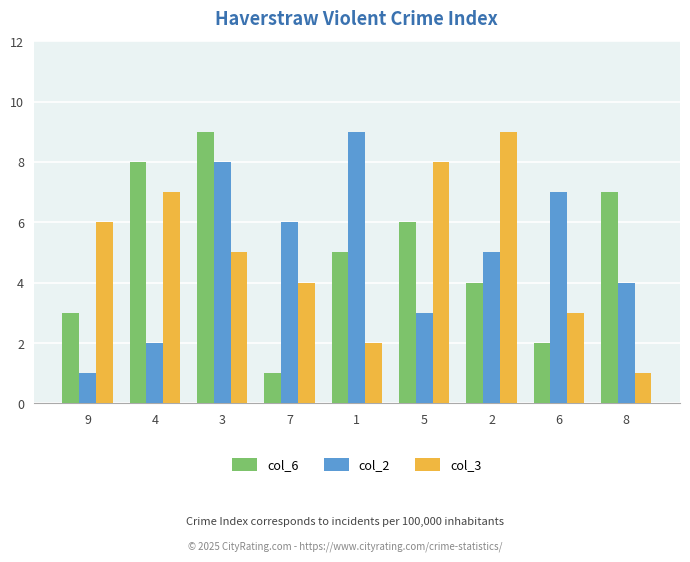

Is the value of col_3 at 7 greater than the value of col_2 at 1?

No